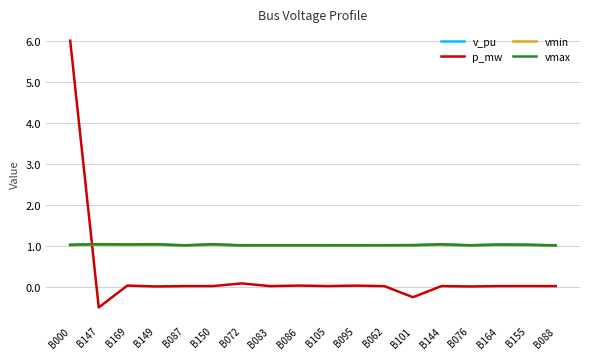

The value of vmin at B083 is 1.5. True or false?

False